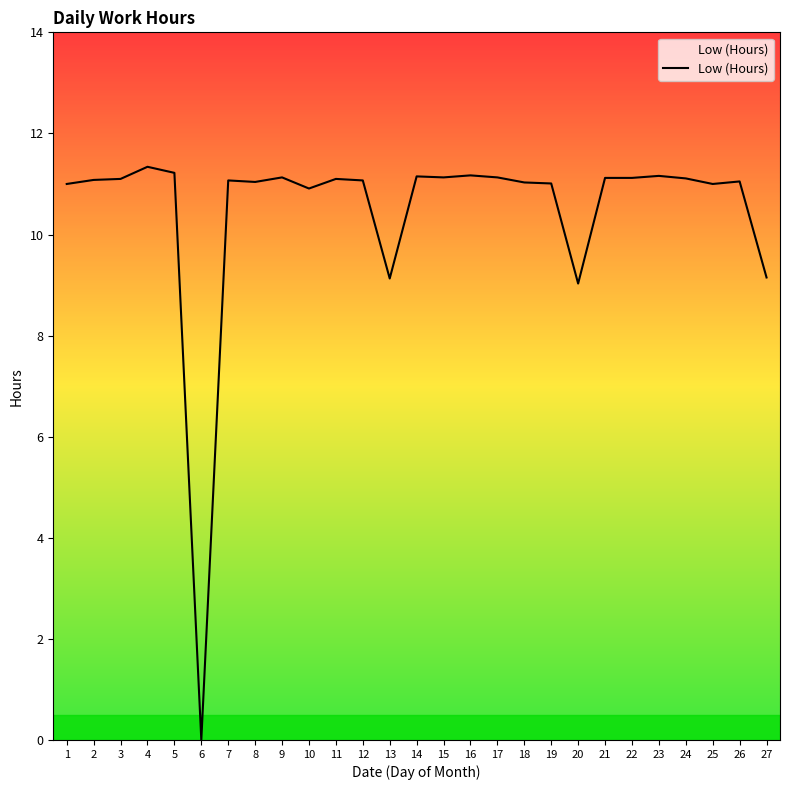

Count the number of categories in the chart.

27